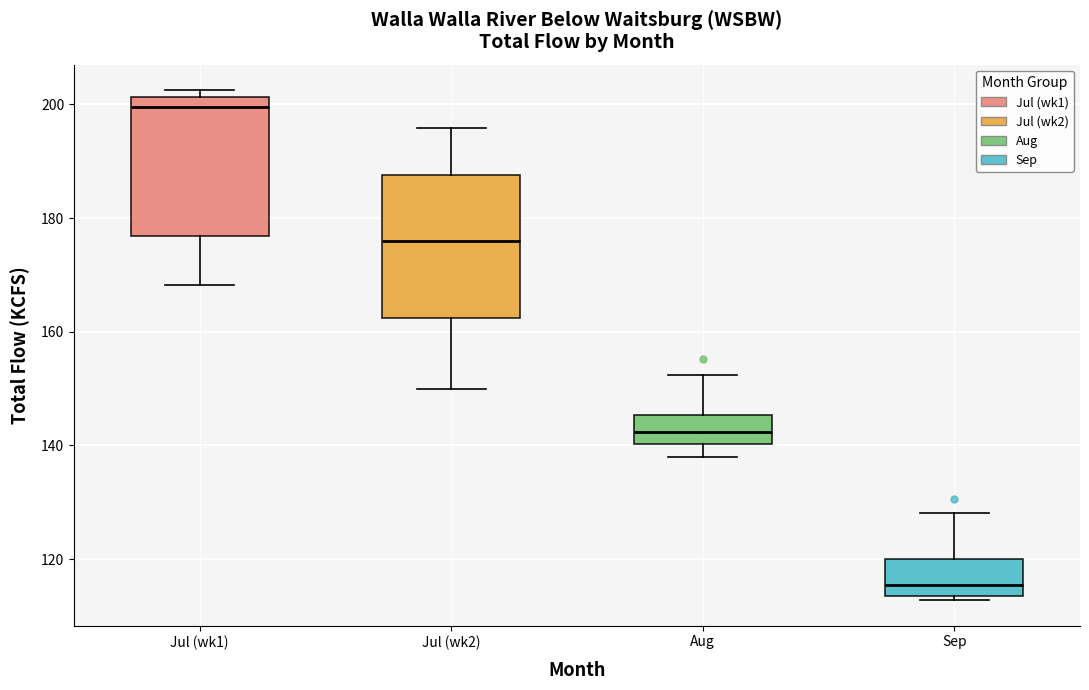

Reading left to right, read every box against the y-axis: the position of its median line, the range the box covers, and the ends of its whiskers. The values are not printed on the chart, so give them approximately, as read against the axis.

Jul (wk1): median 200, box 176 to 202, whiskers 168 to 202 (just above the box's upper edge)
Jul (wk2): median 176, box 162 to 188, whiskers 150 to 196
Aug: median 142, box 140 to 146, whiskers 138 to 152
Sep: median 116, box 114 to 120, whiskers 112 to 128